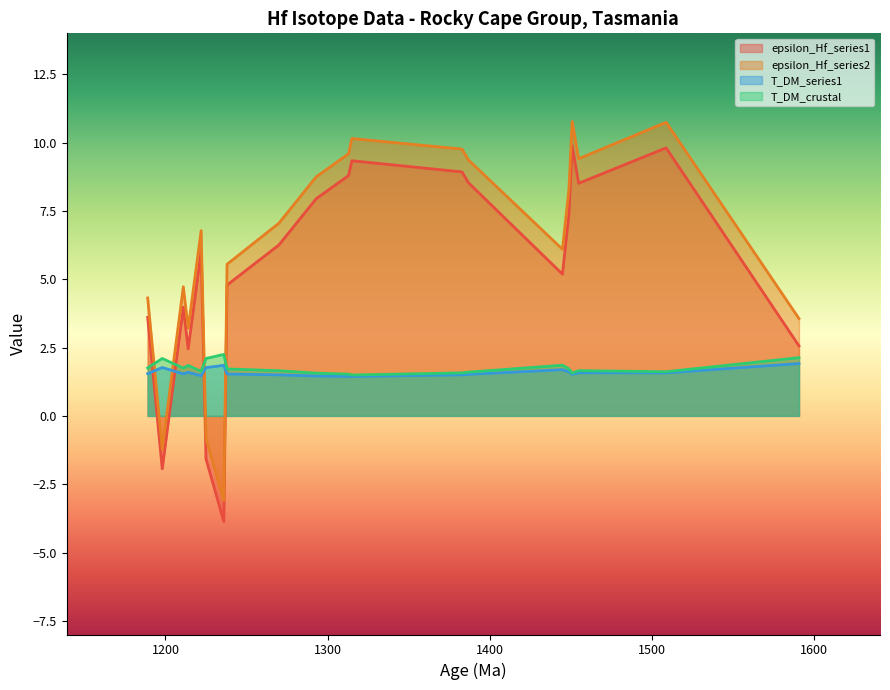

Where is T_DM_series1 nearest to the value 1?

1315